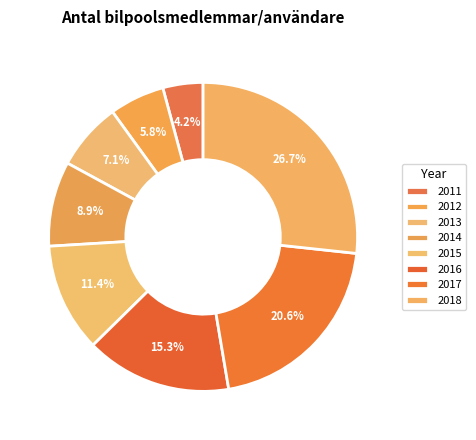

True or false: 2017 accounts for 21% of the total.

True